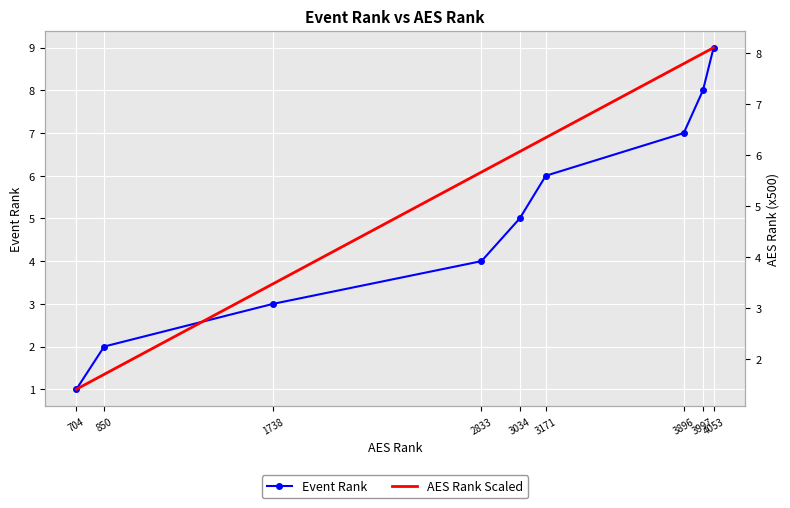

Reading right to left, transcribe all the data shown in this chart.

Event Rank: 4053=9.0	3997=8.0	3896=7.0	3171=6.0	3034=5.0	2833=4.0	1738=3.0	850=2.0	704=1.0
AES Rank Scaled: 4053=8.1	3997=8.0	3896=7.8	3171=6.3	3034=6.1	2833=5.7	1738=3.5	850=1.7	704=1.4